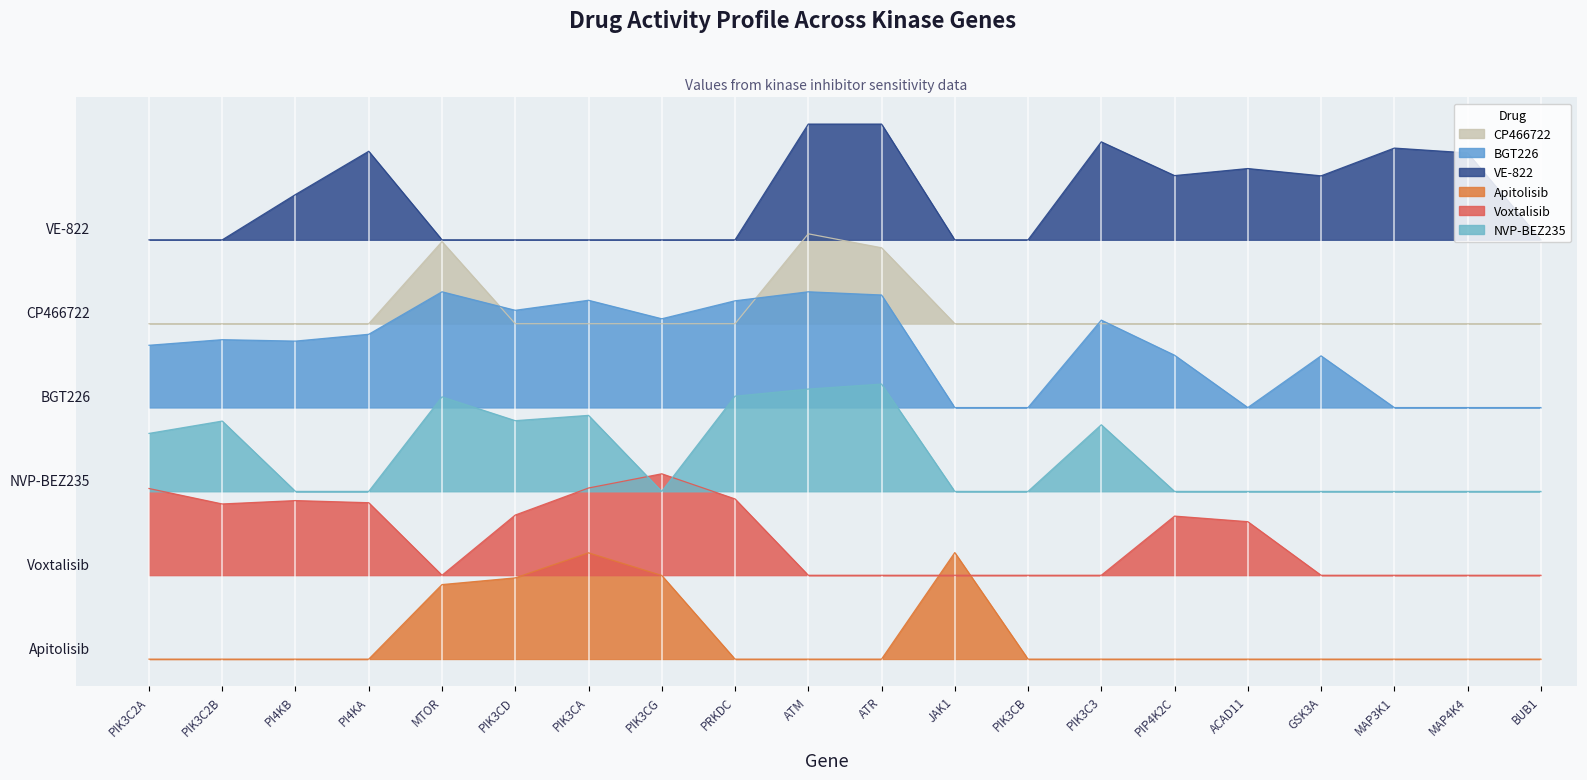

Rank the categories by NVP-BEZ235 value from lowest to highest.

PI4KB, PI4KA, PIK3CG, JAK1, PIK3CB, PIP4K2C, ACAD11, GSK3A, MAP3K1, MAP4K4, BUB1, PIK3C2A, PIK3C3, PIK3C2B, PIK3CD, PIK3CA, MTOR, PRKDC, ATM, ATR